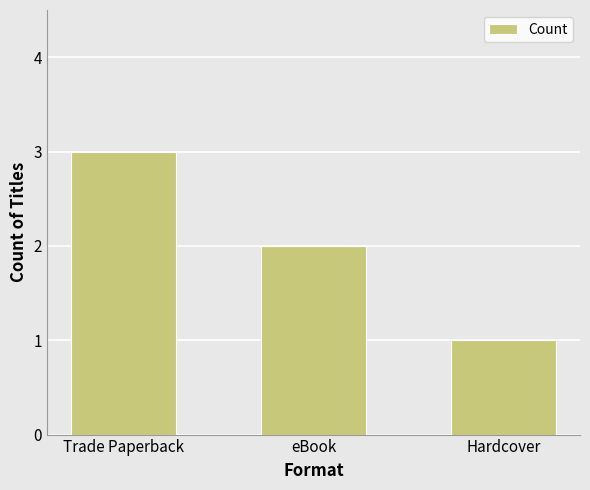

Rank the categories by value from highest to lowest.

Trade Paperback, eBook, Hardcover